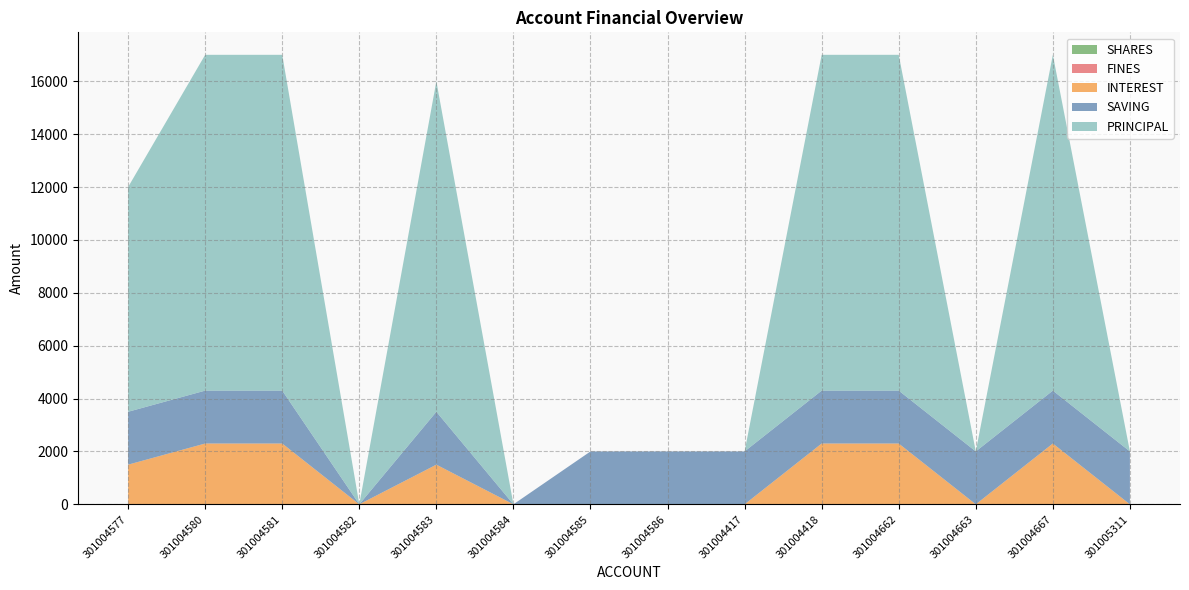

Reading right to left, list all the values displayed in this chart.

SAVING: 2000	2000	2000	2000	2000	2000	2000	2000	0	2000	0	2000	2000	2000
PRINCIPAL: 0	12700	0	12700	12700	0	0	0	0	12500	0	12700	12700	8500
INTEREST: 0	2300	0	2300	2300	0	0	0	0	1500	0	2300	2300	1500
SHARES: 0	0	0	0	0	0	0	0	0	0	0	0	0	0
FINES: 0	0	0	0	0	0	0	0	0	0	0	0	0	0